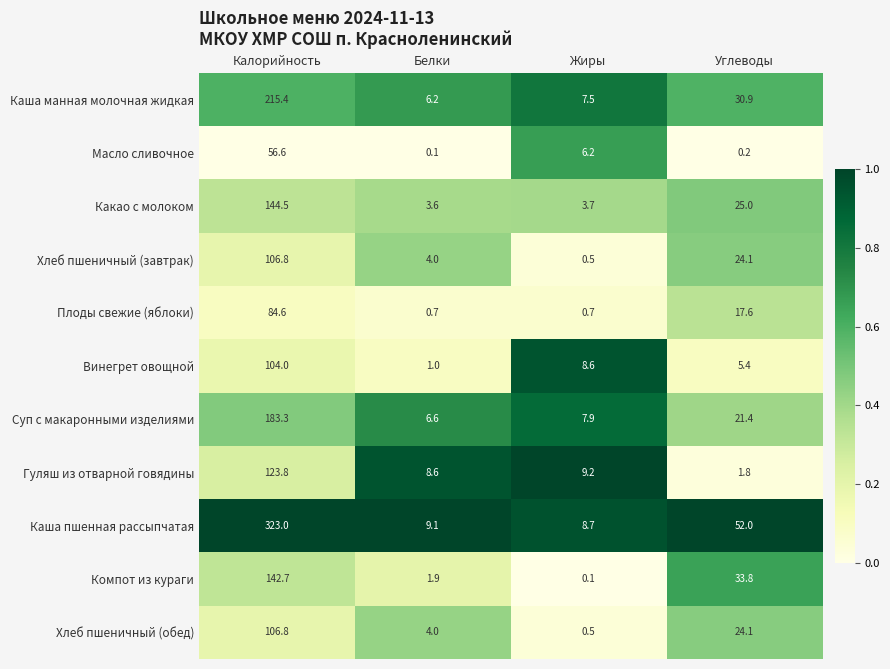

What is the lowest value of the Суп с макаронными изделиями series?

6.6